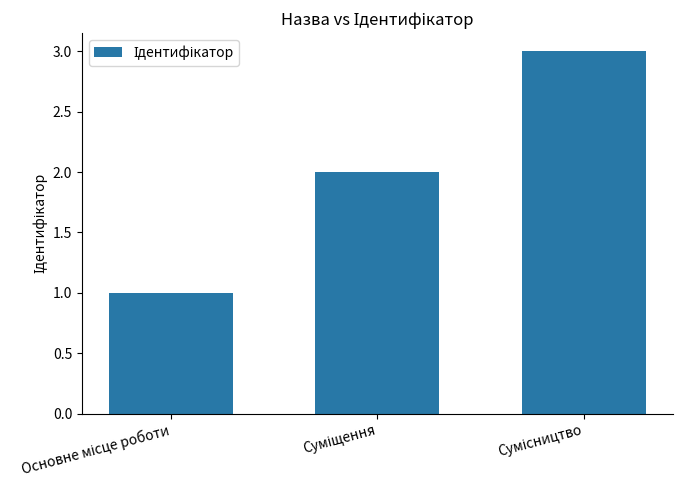

What is the sum of all values?

6